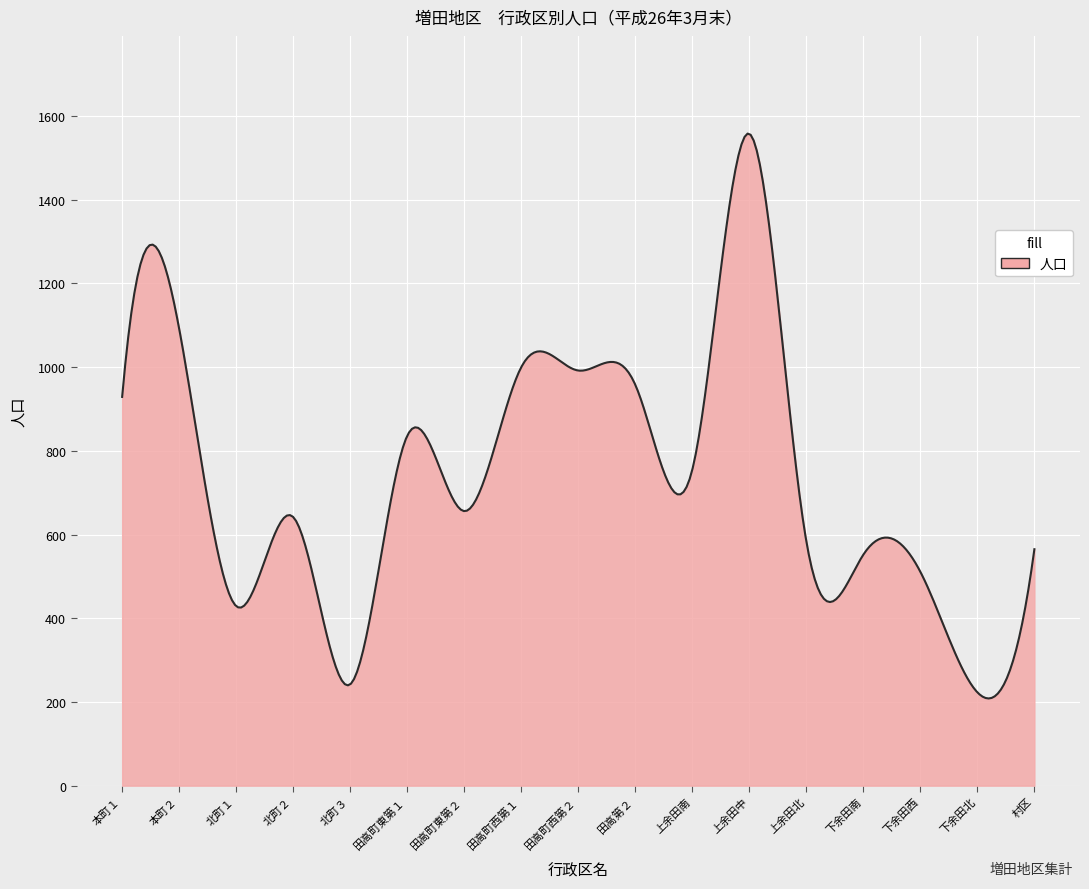

How many lines are shown in the chart?

1